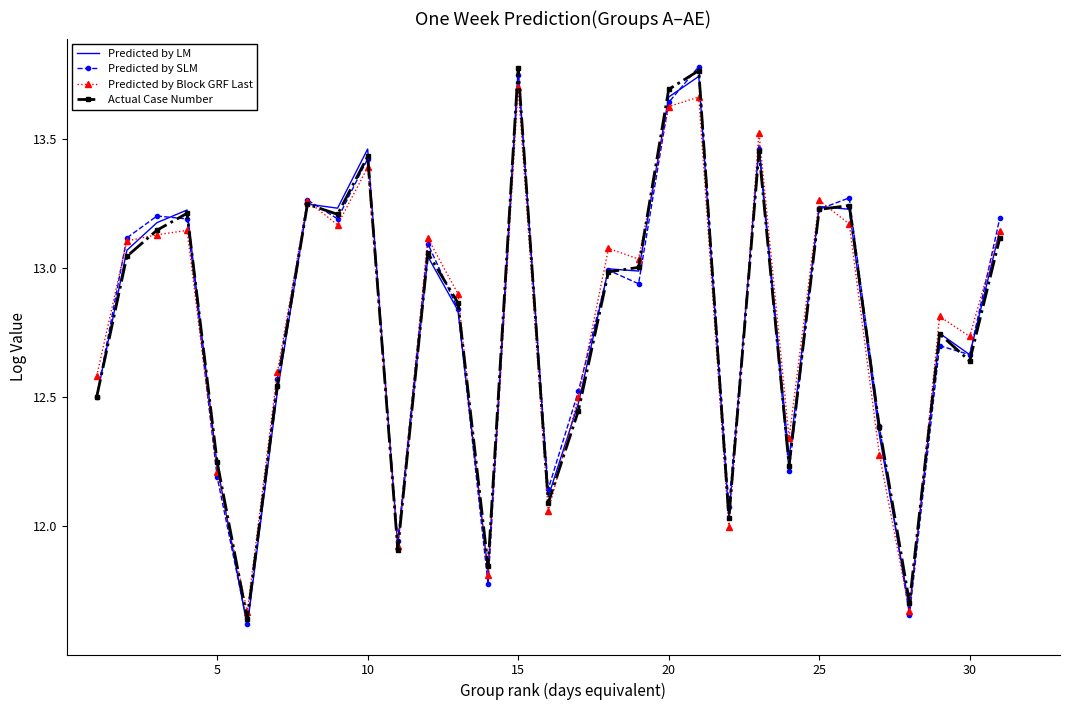

What are all the series names shown in the legend?

Predicted by LM, Predicted by SLM, Predicted by Block GRF Last, Actual Case Number